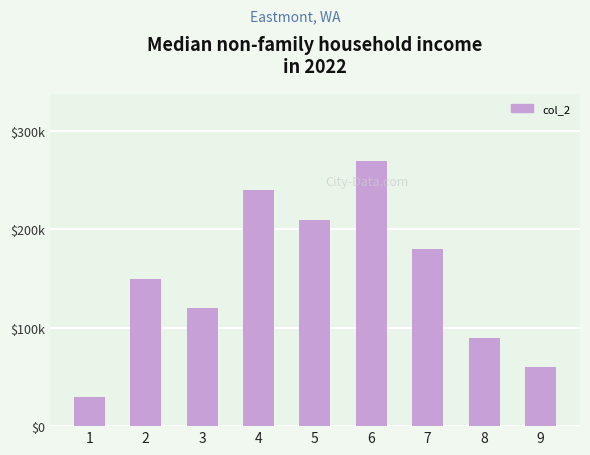

Does the chart contain stacked bars?

No